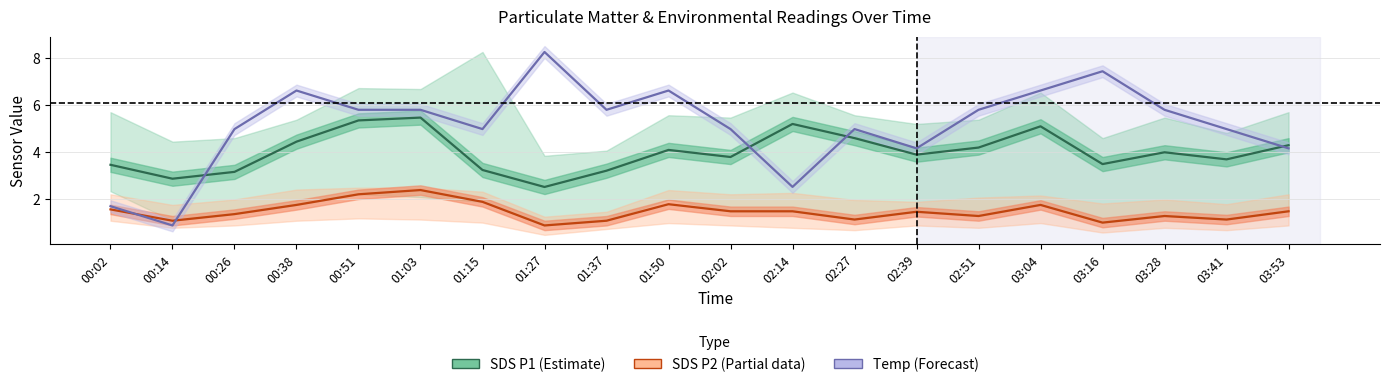

What is the label of the 5th point from the left?

00:51